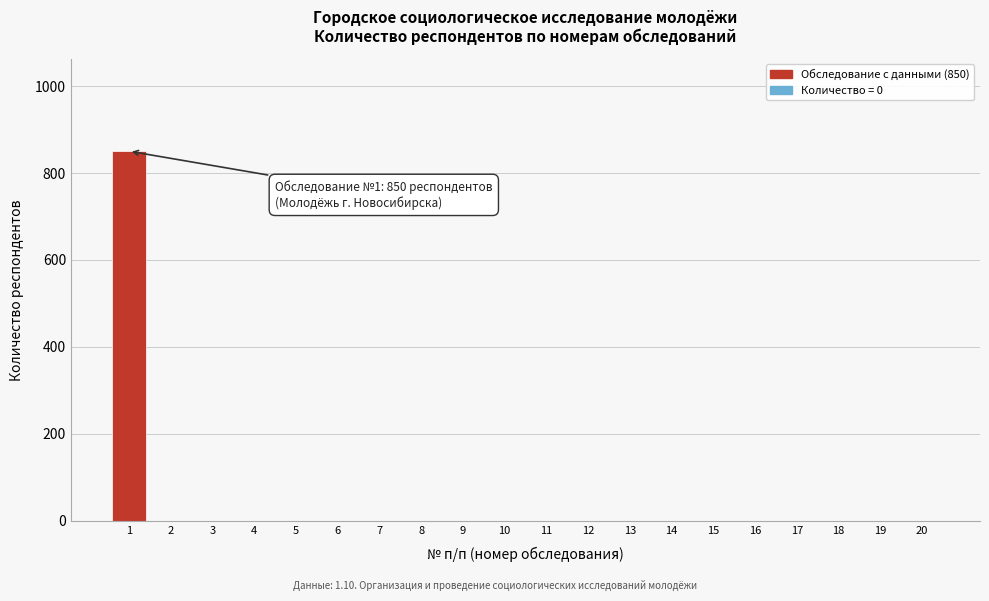

Reading left to right, what are all the values shown in this chart?

1=850	2=0	3=0	4=0	5=0	6=0	7=0	8=0	9=0	10=0	11=0	12=0	13=0	14=0	15=0	16=0	17=0	18=0	19=0	20=0